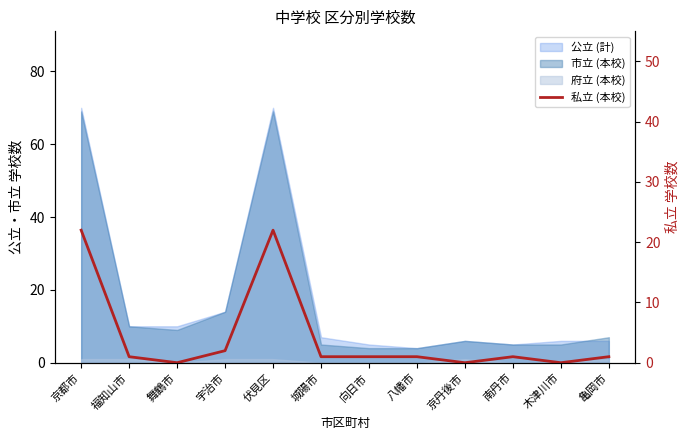

Count the number of categories in the chart.

12